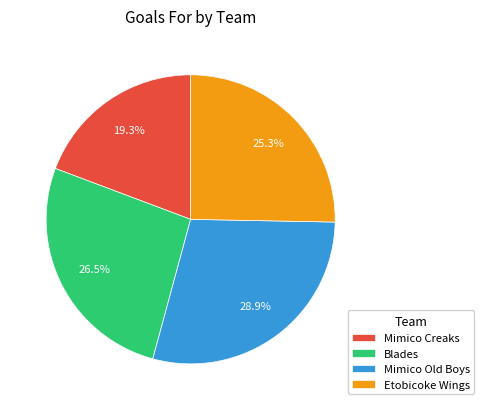

Rank the categories by value from highest to lowest.

Mimico Old Boys, Blades, Etobicoke Wings, Mimico Creaks